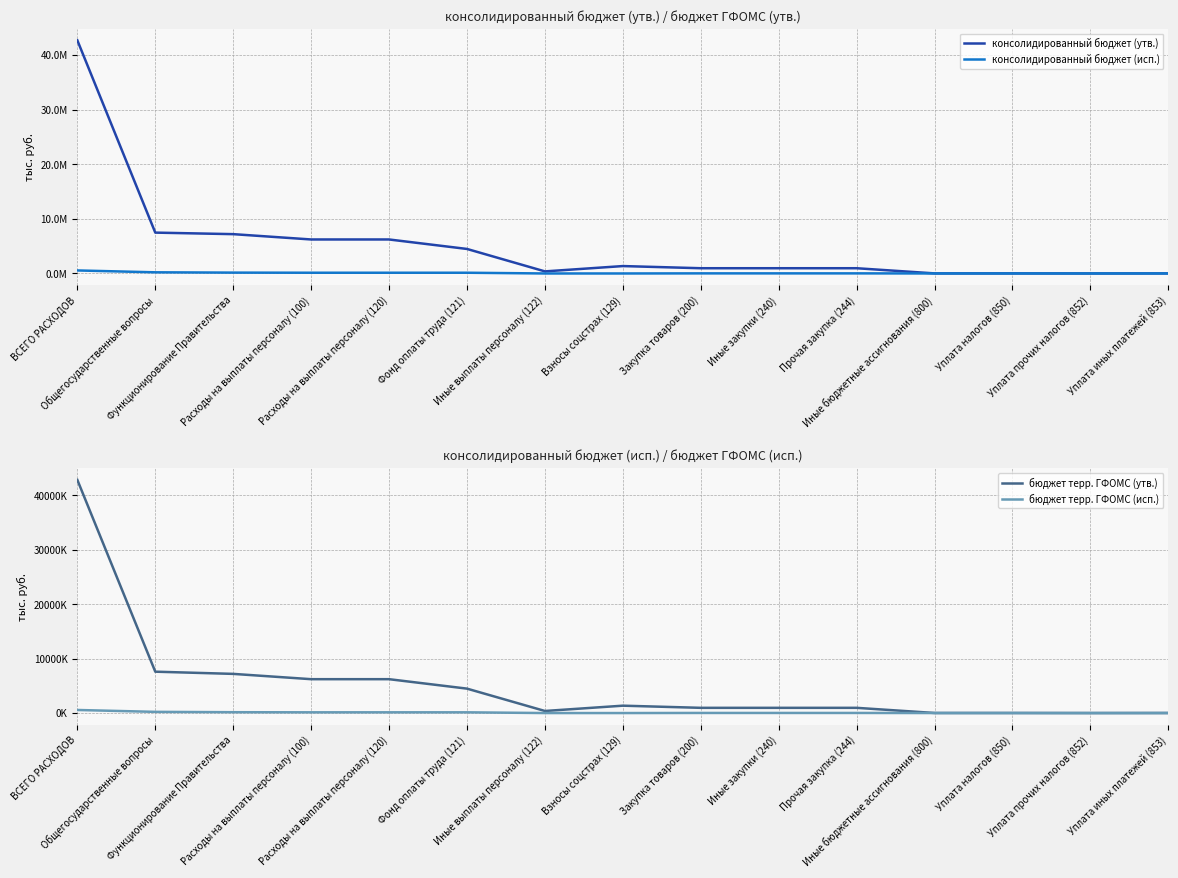

What is the difference between the highest and lowest values at Взносы соцстрах (129)?

1355065.0